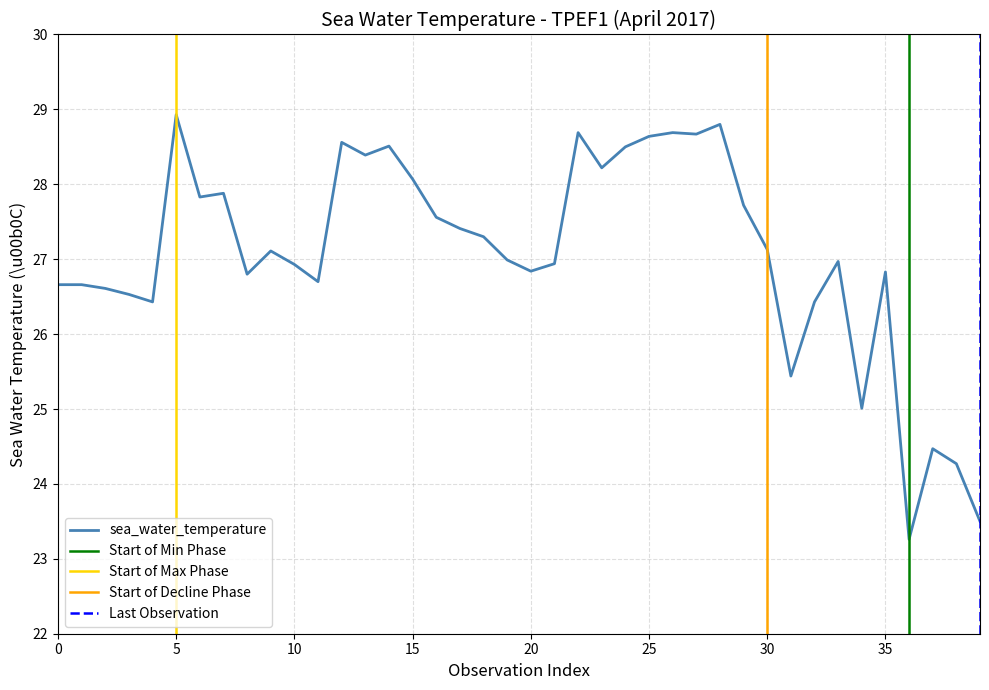

True or false: sea_water_temperature has a value of 10.7 at 15.

False